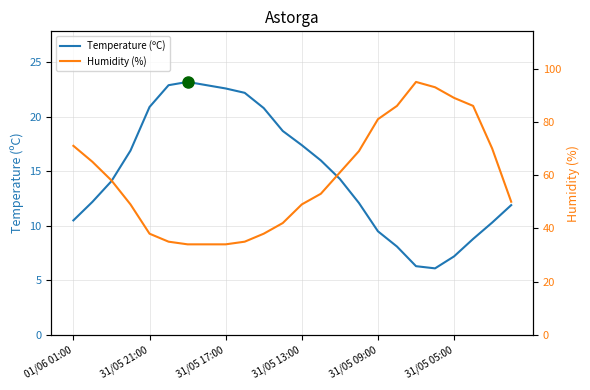

Which series changed the most between 17 and 19?

Humidity (%)